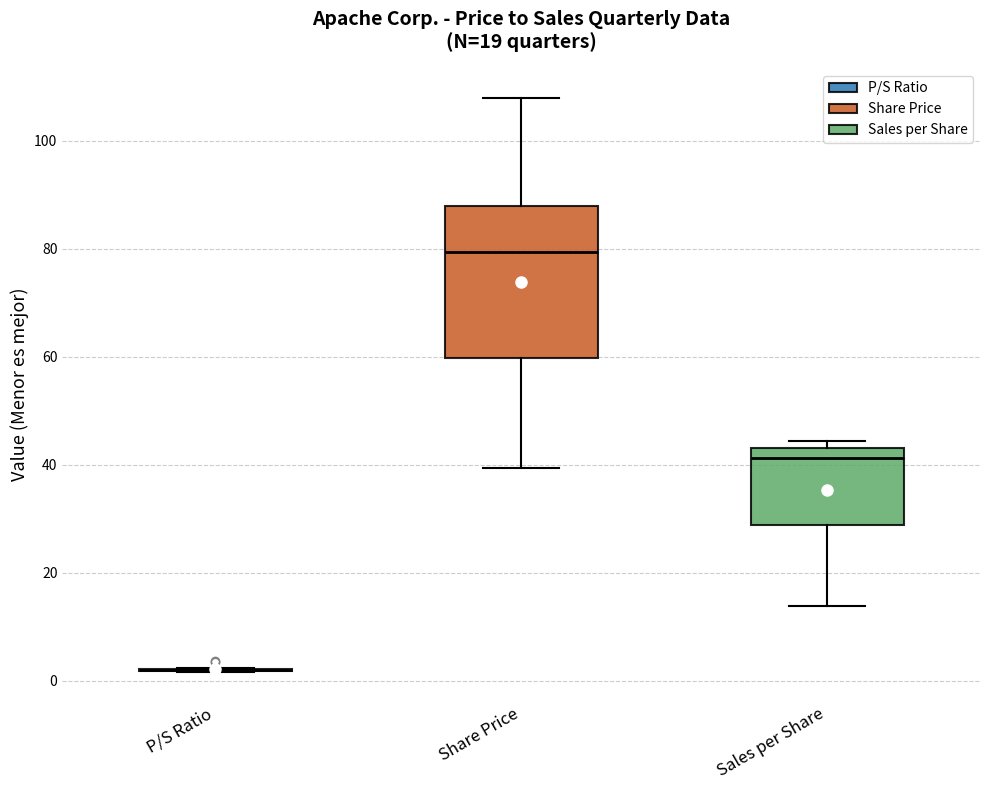

Reading left to right, transcribe this box plot: for each box, give where its median line is, the range the box spans, and where its two whiskers end, as read against the y-axis. The values are not printed on the chart, so give them approximately, as read against the axis.

P/S Ratio: box collapsed to a line at 2, whiskers 2 to 2
Share Price: median 80, box 60 to 88, whiskers 40 to 108
Sales per Share: median 42, box 28 to 44, whiskers 14 to 44 (just above the box's upper edge)